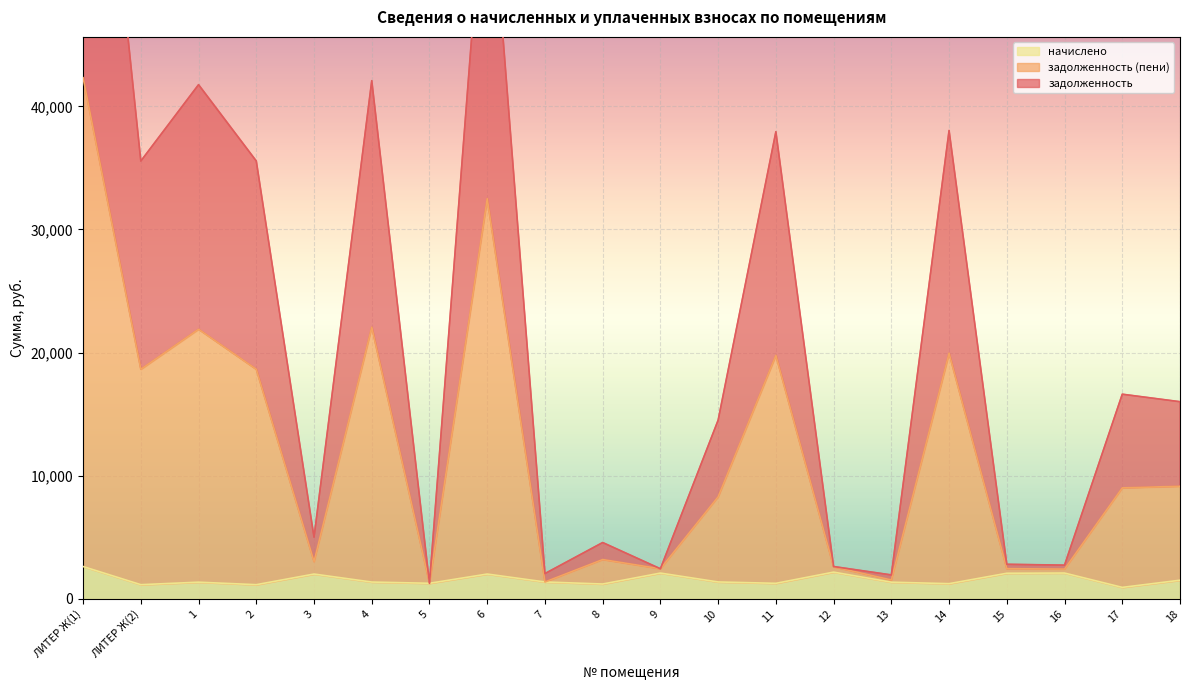

True or false: задолженность (пени) and задолженность intersect in this chart.

False